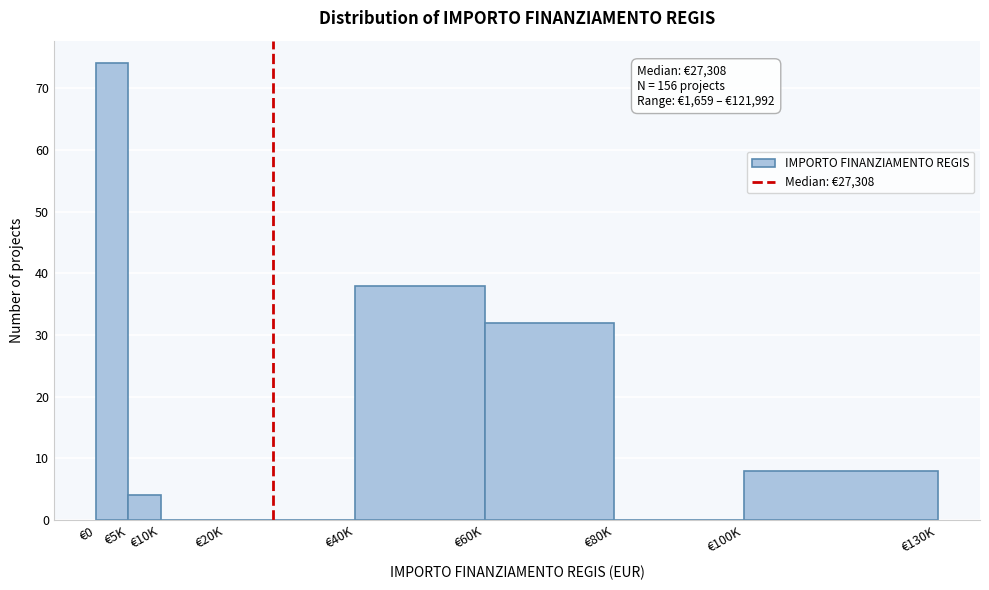

Reading left to right, extract all data points from this chart.

€0=74	€5K=4	€10K=0	€20K=0	€40K=38	€60K=32	€80K=0	€100K=8